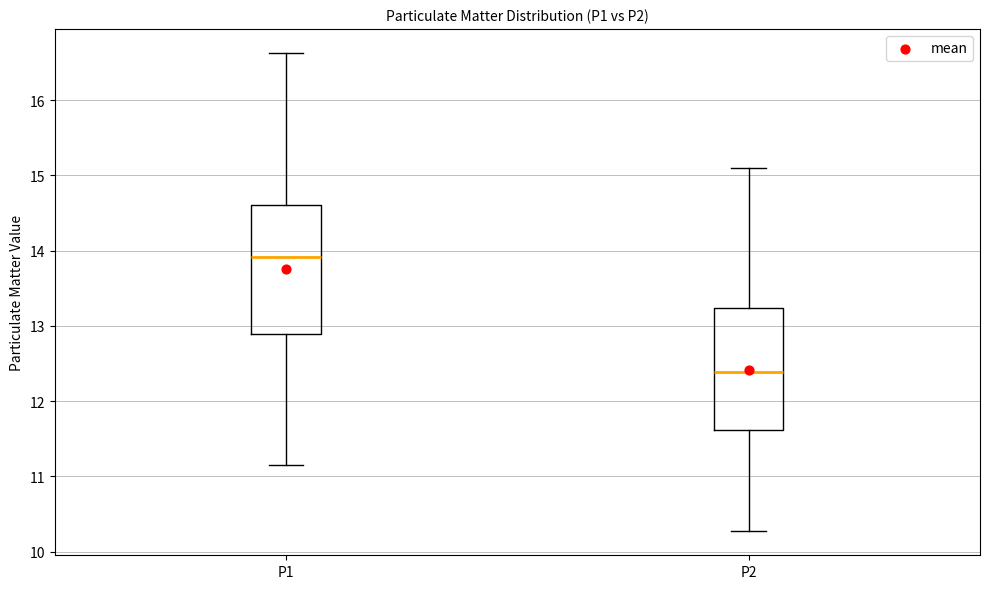

Where is the lower edge of the box for P2 on the y-axis? The values are not printed on the chart, so give them approximately, as read against the axis.

11.6